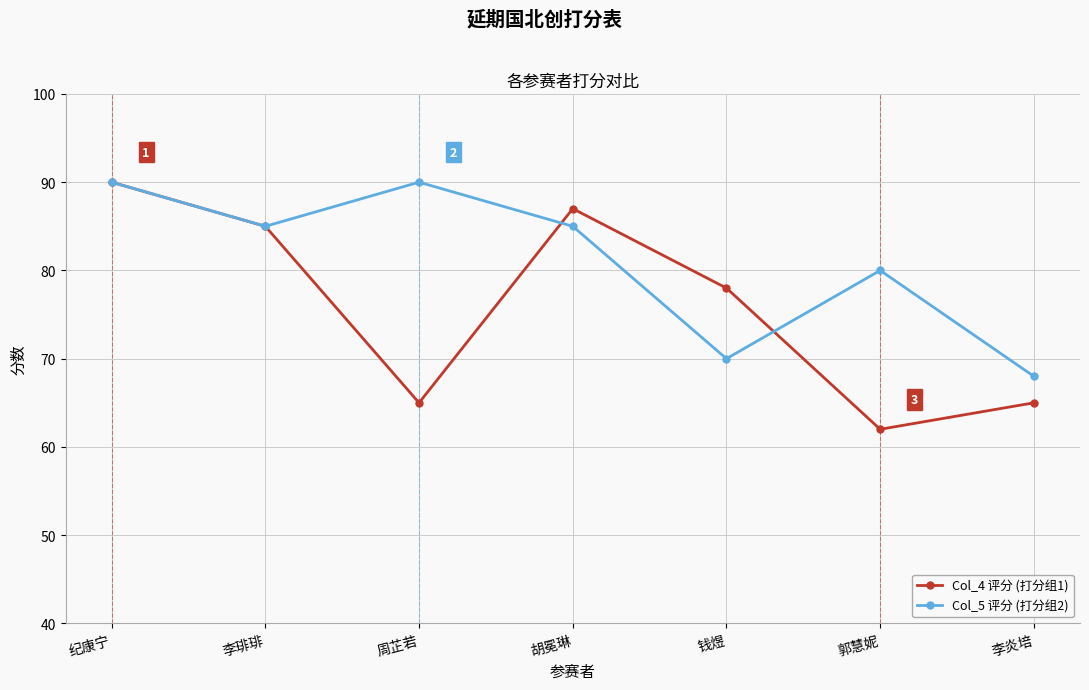

Reading left to right, transcribe all the data shown in this chart.

Col_4 评分 (打分组1): 90	85	65	87	78	62	65
Col_5 评分 (打分组2): 90	85	90	85	70	80	68